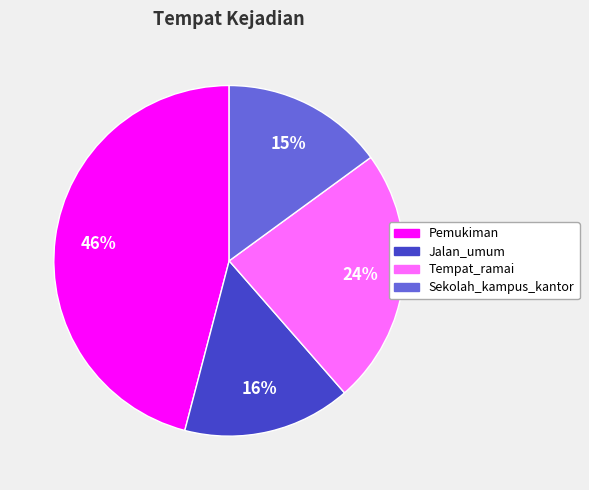

Which slice is the smallest?

Sekolah_kampus_kantor